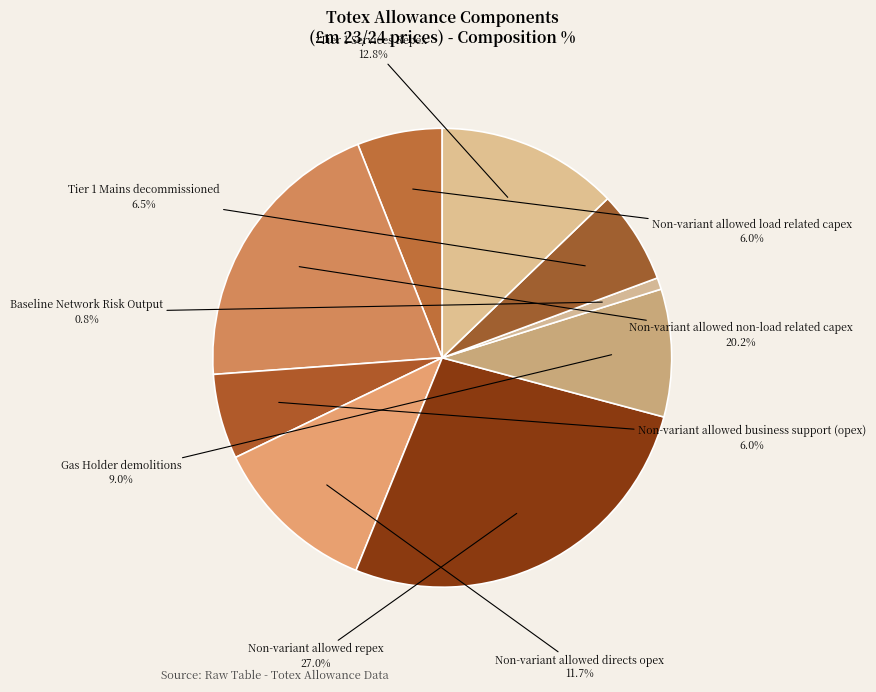

Does Baseline Network Risk Output represent more than half of the total?

No